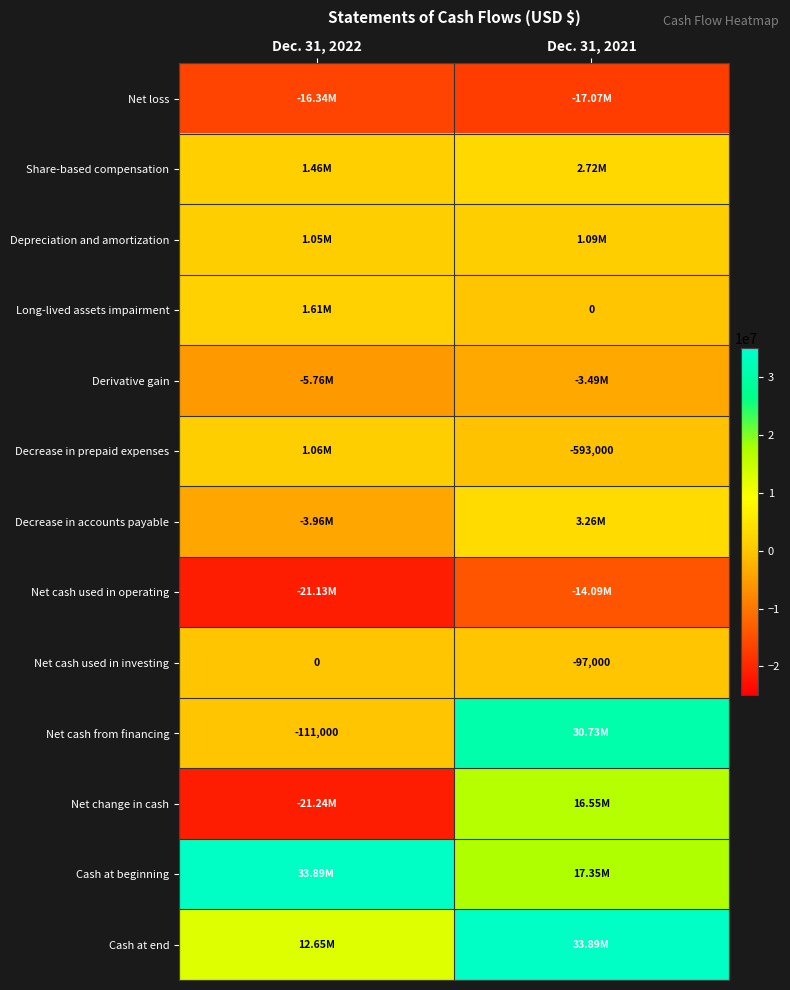

How many values in the Net cash used in investing series are below 0?

1